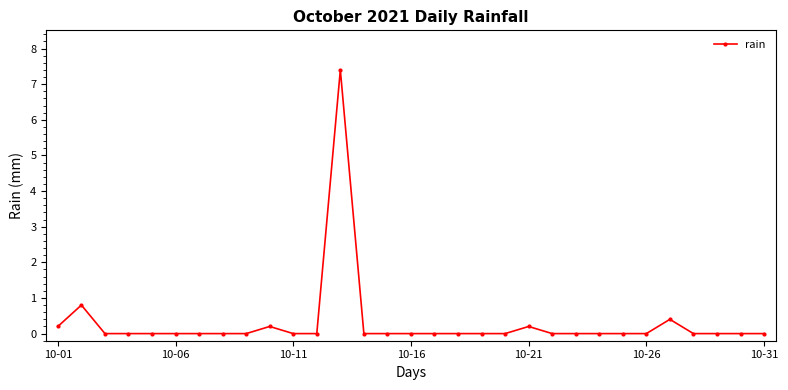

True or false: the data has more than 1 interior local peaks.

True